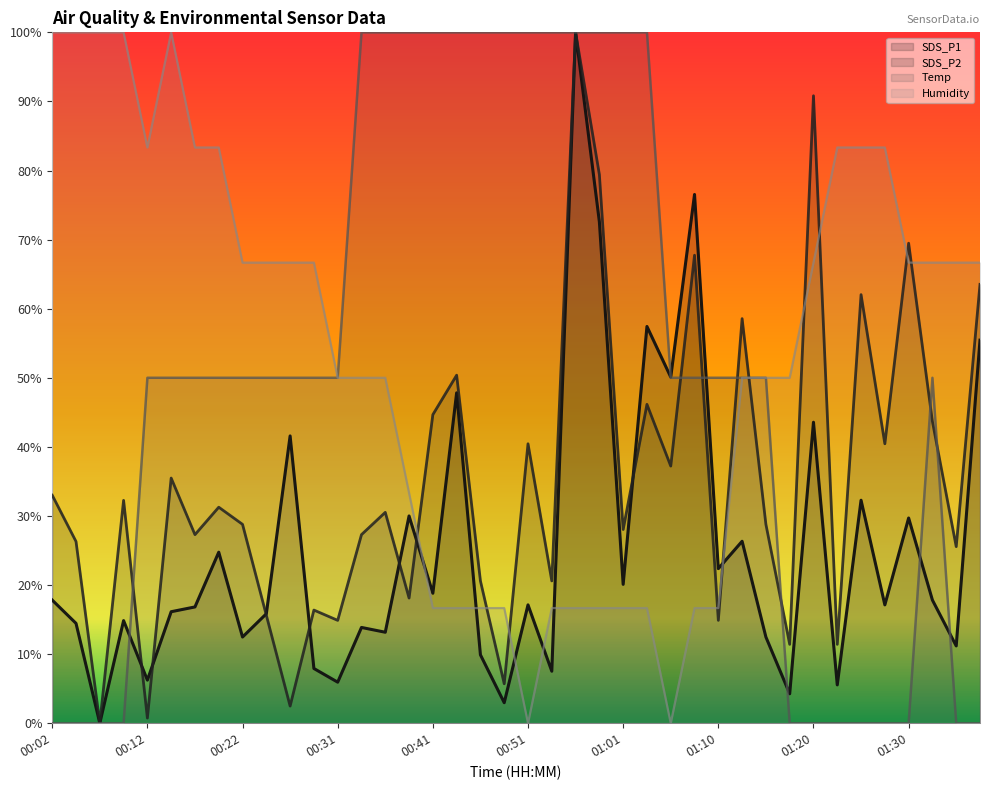

What is the approximate value of SDS_P1 at 01:25?

32.3